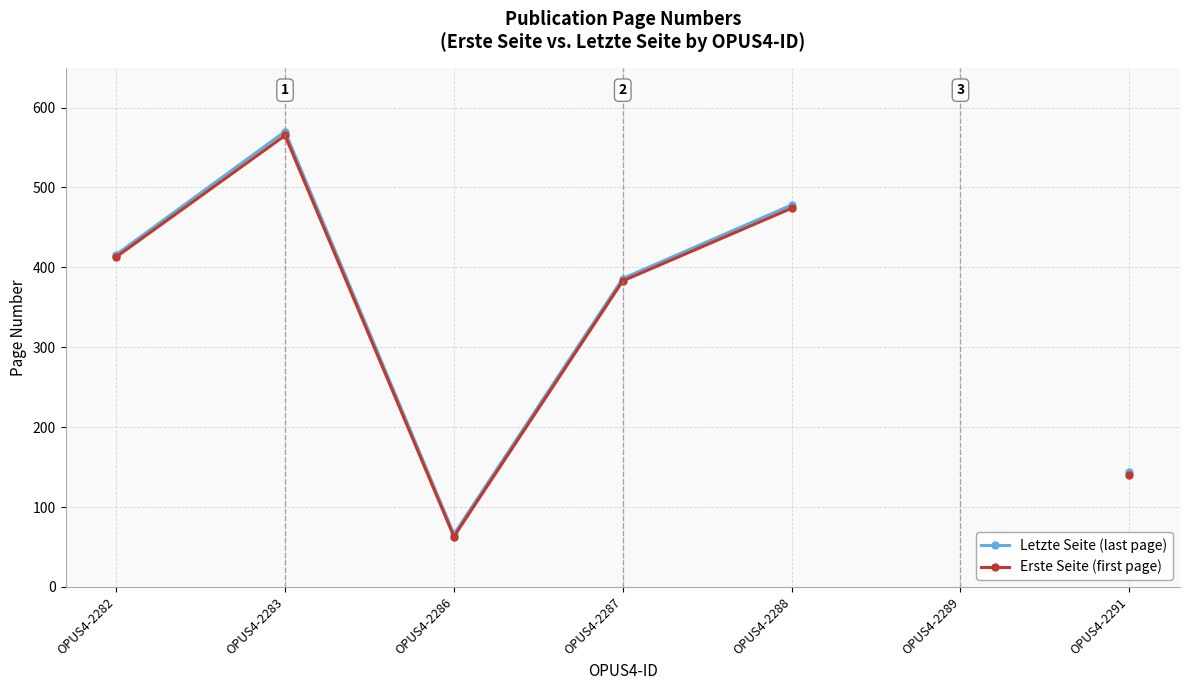

How many distinct data groups are displayed?

2